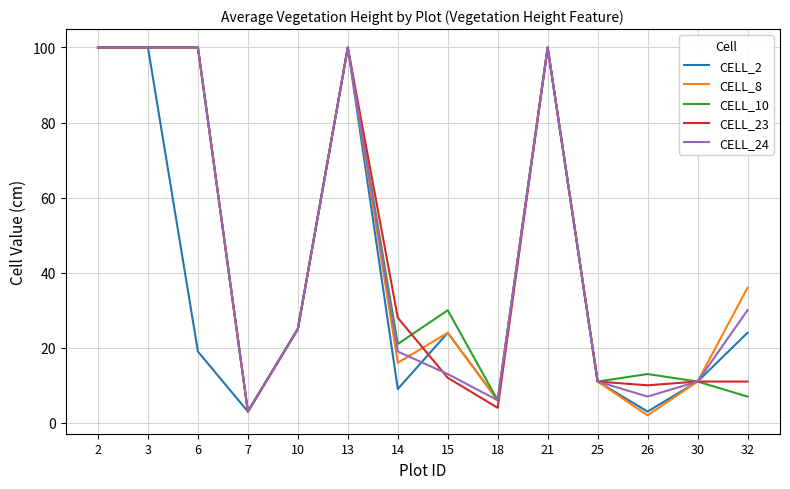

What is the spread (max minus min) of values at 14?

19